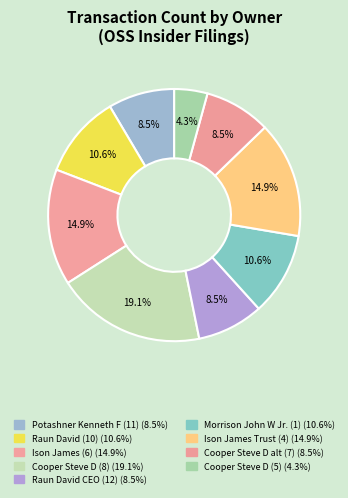

Is there a majority slice in this chart?

No